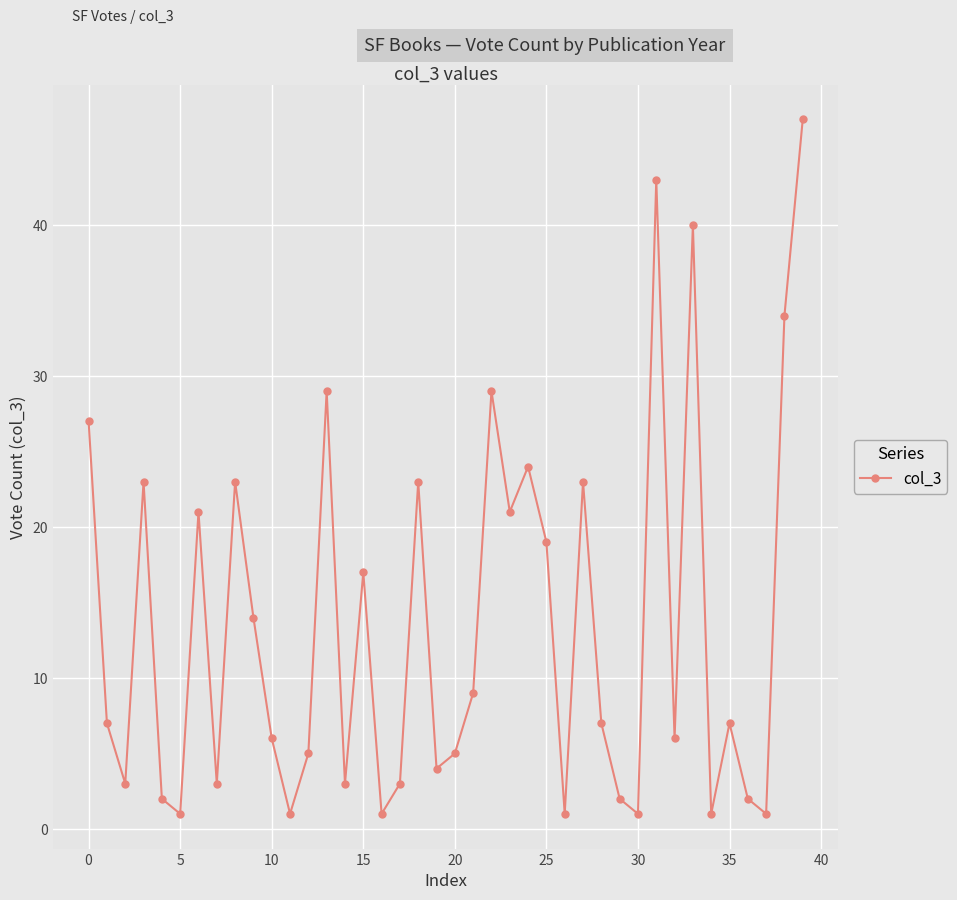

What is the value of the 18th point from the left?

3